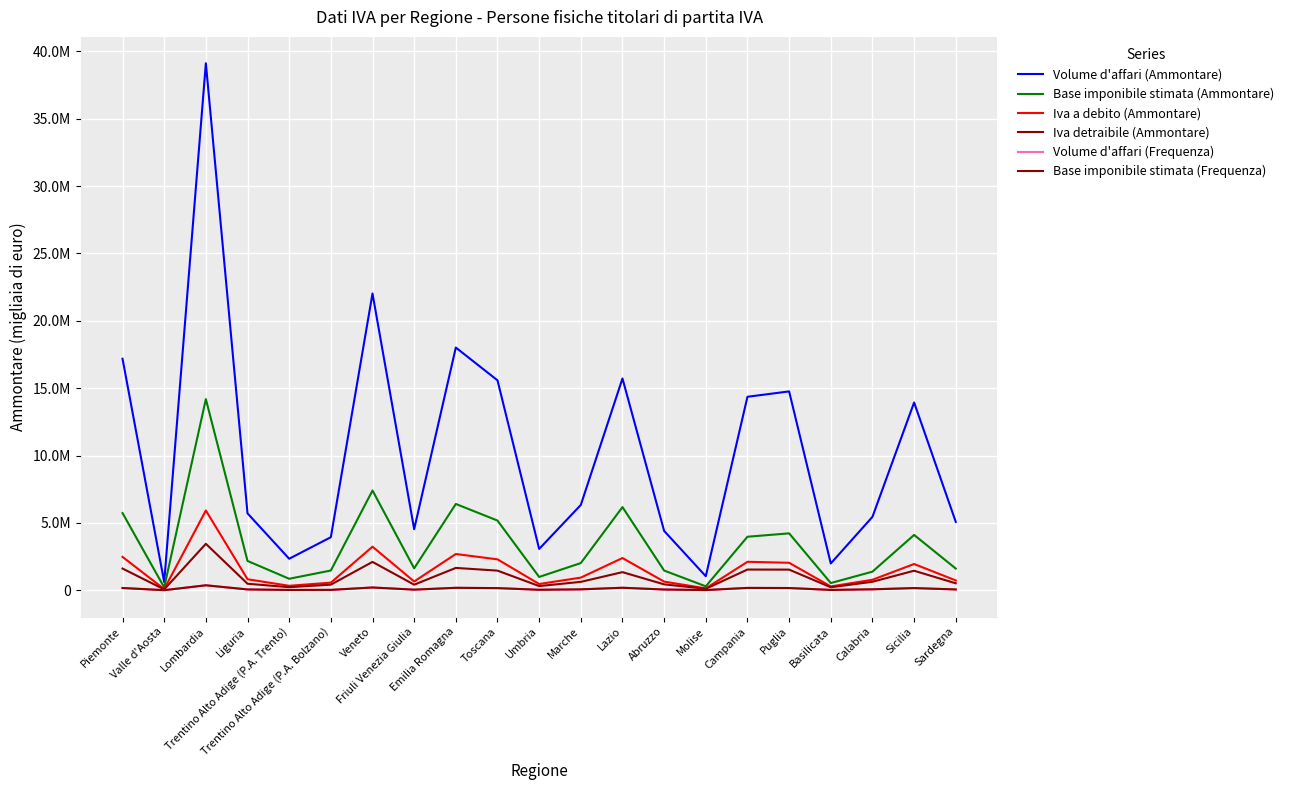

Does the chart have visible grid lines?

Yes